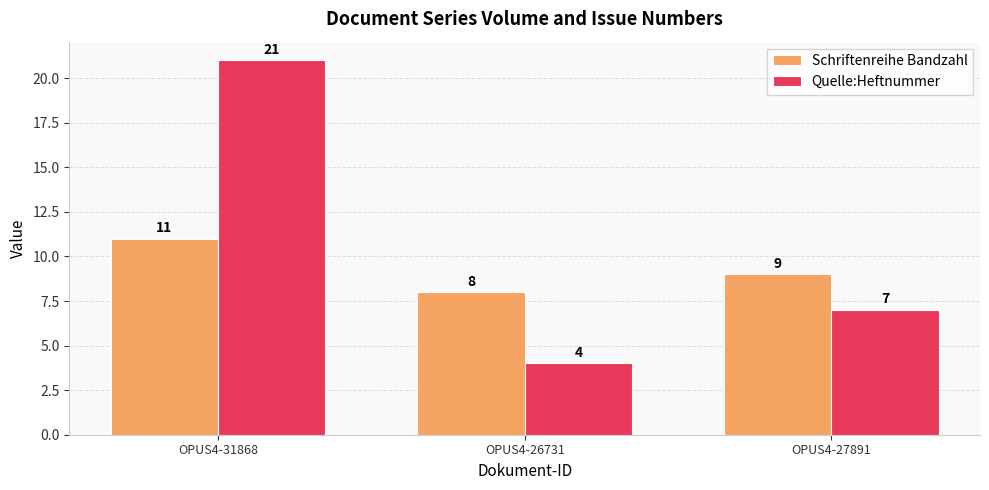

Which series has the largest range (max minus min)?

Quelle:Heftnummer